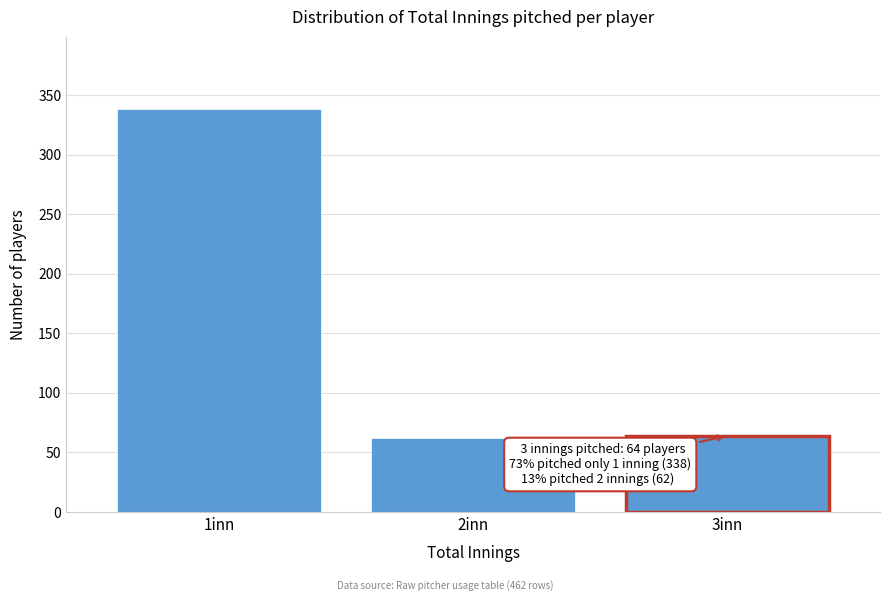

Reading left to right, list all the values displayed in this chart.

1inn=338	2inn=62	3inn=64